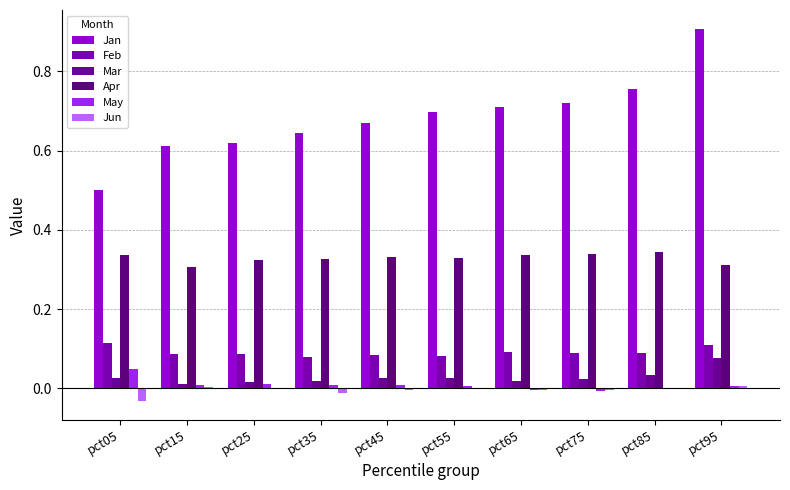

How many categories are shown in the chart?

10